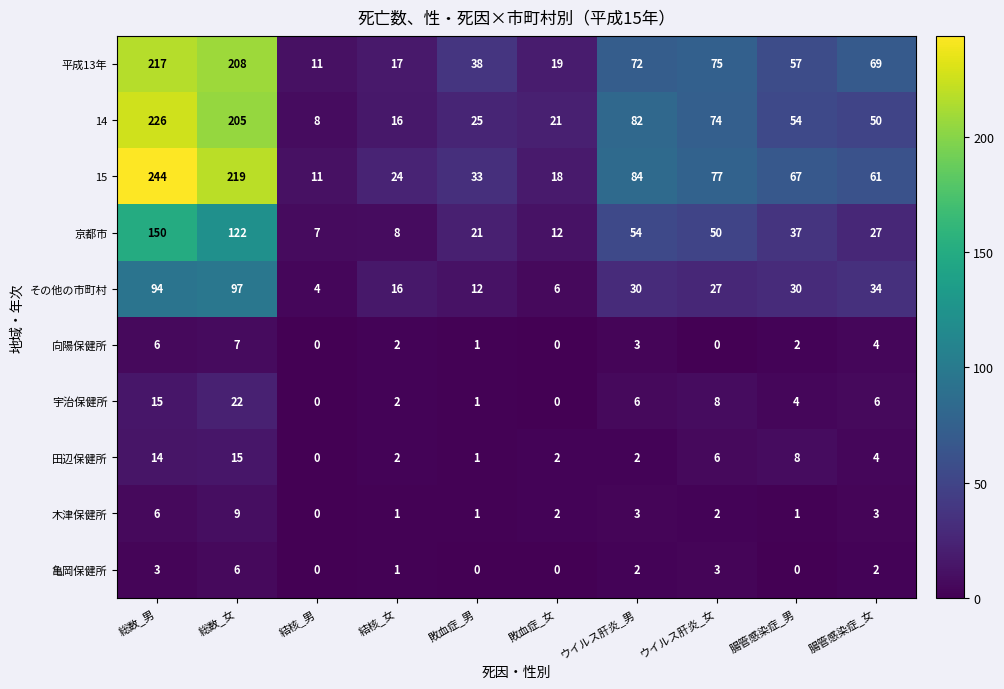

What is the spread (max minus min) of values at 結核_女?

23